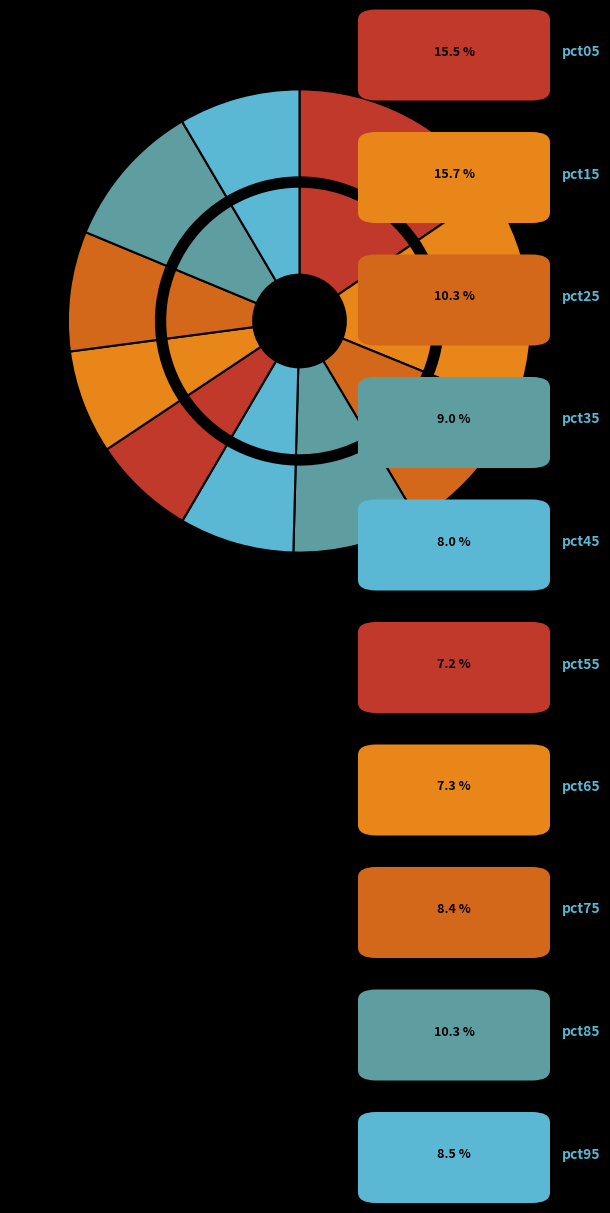

What is the largest slice in the pie chart?

pct15